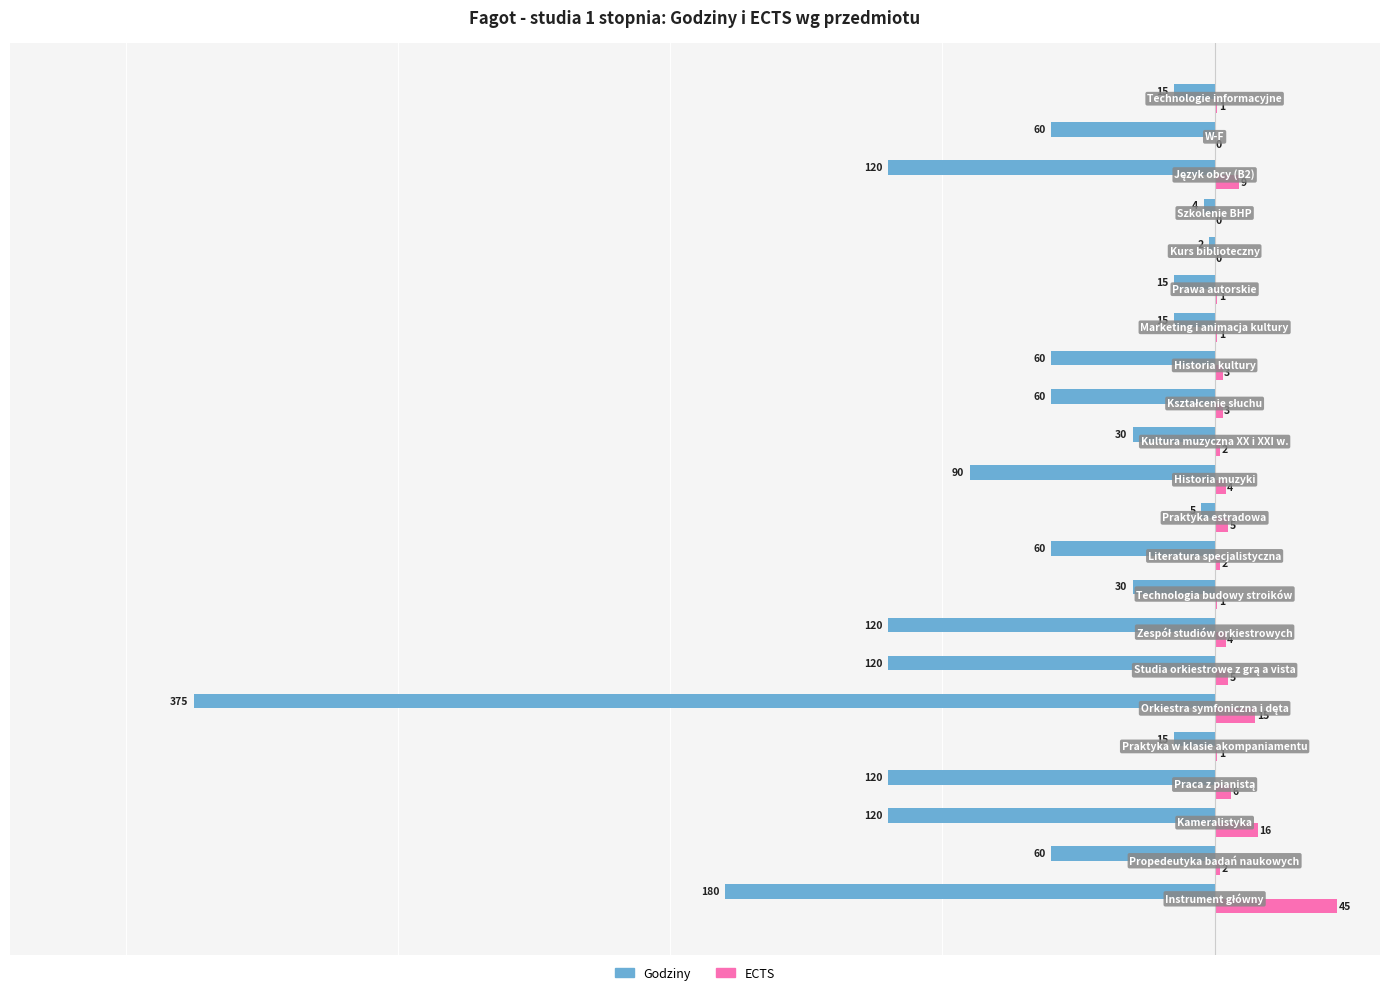

Which series has the largest total across all categories?

ECTS